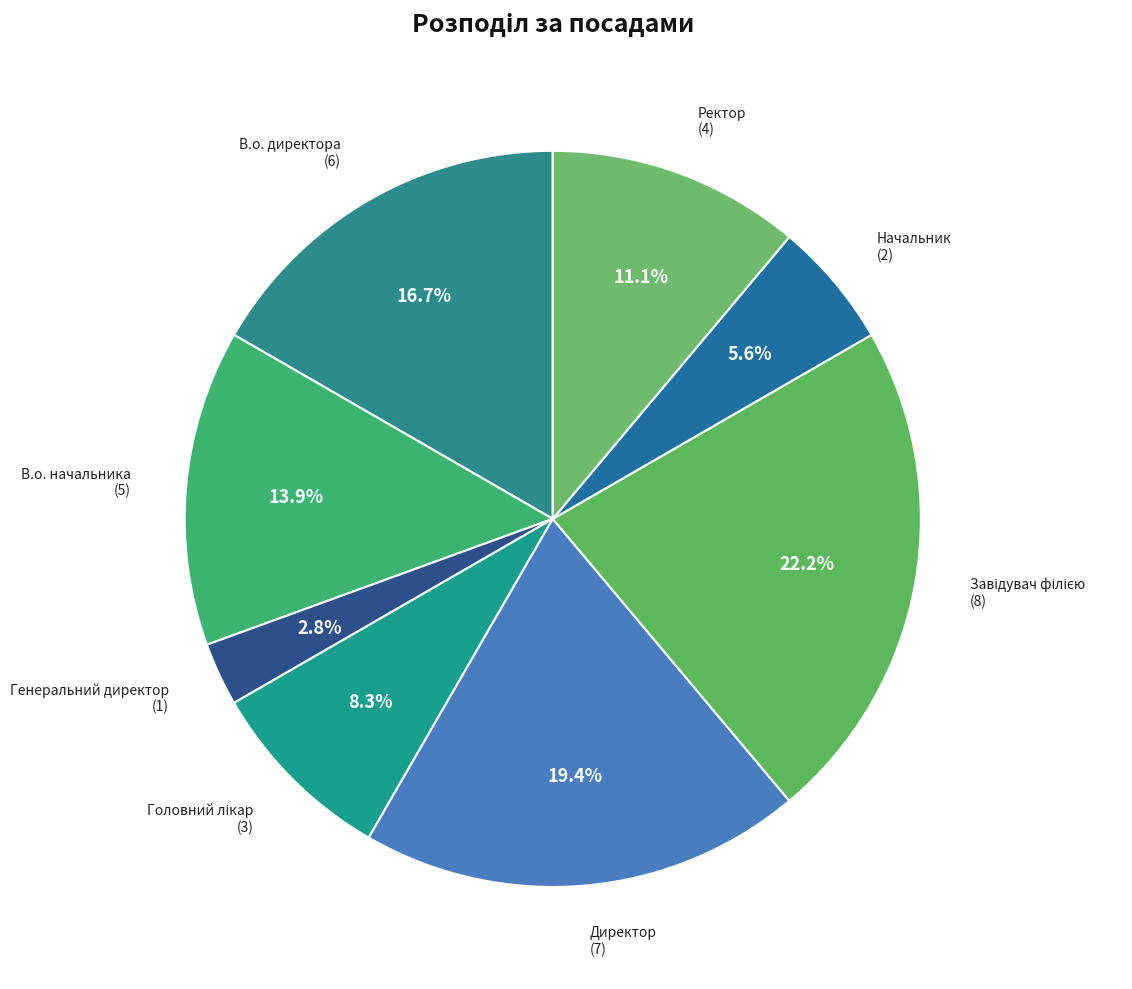

How many segments does this pie chart have?

8